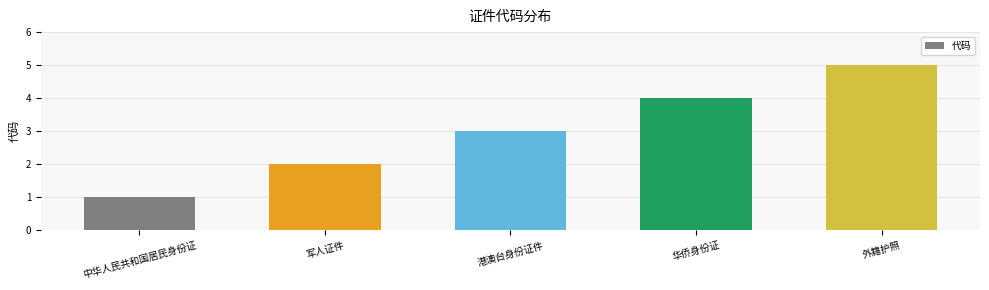

Reading left to right, extract all data points from this chart.

1	2	3	4	5